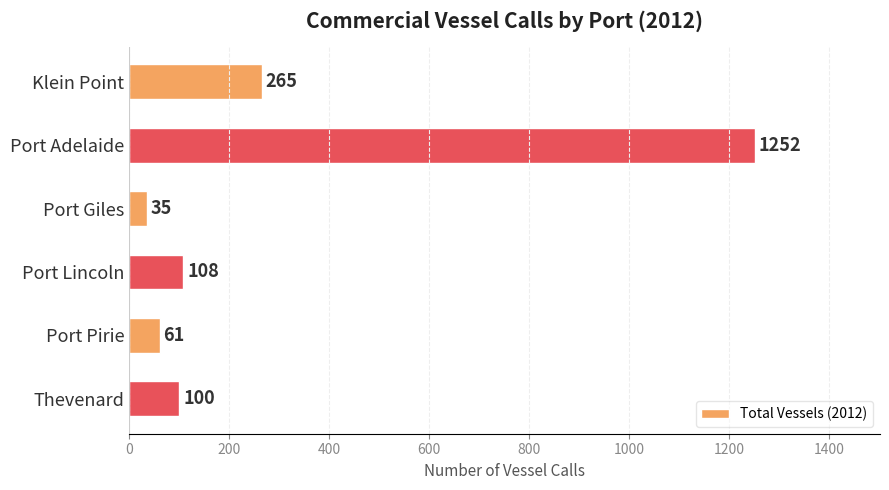

Reading bottom to top, transcribe all the data shown in this chart.

Thevenard=100	Port Pirie=61	Port Lincoln=108	Port Giles=35	Port Adelaide=1252	Klein Point=265